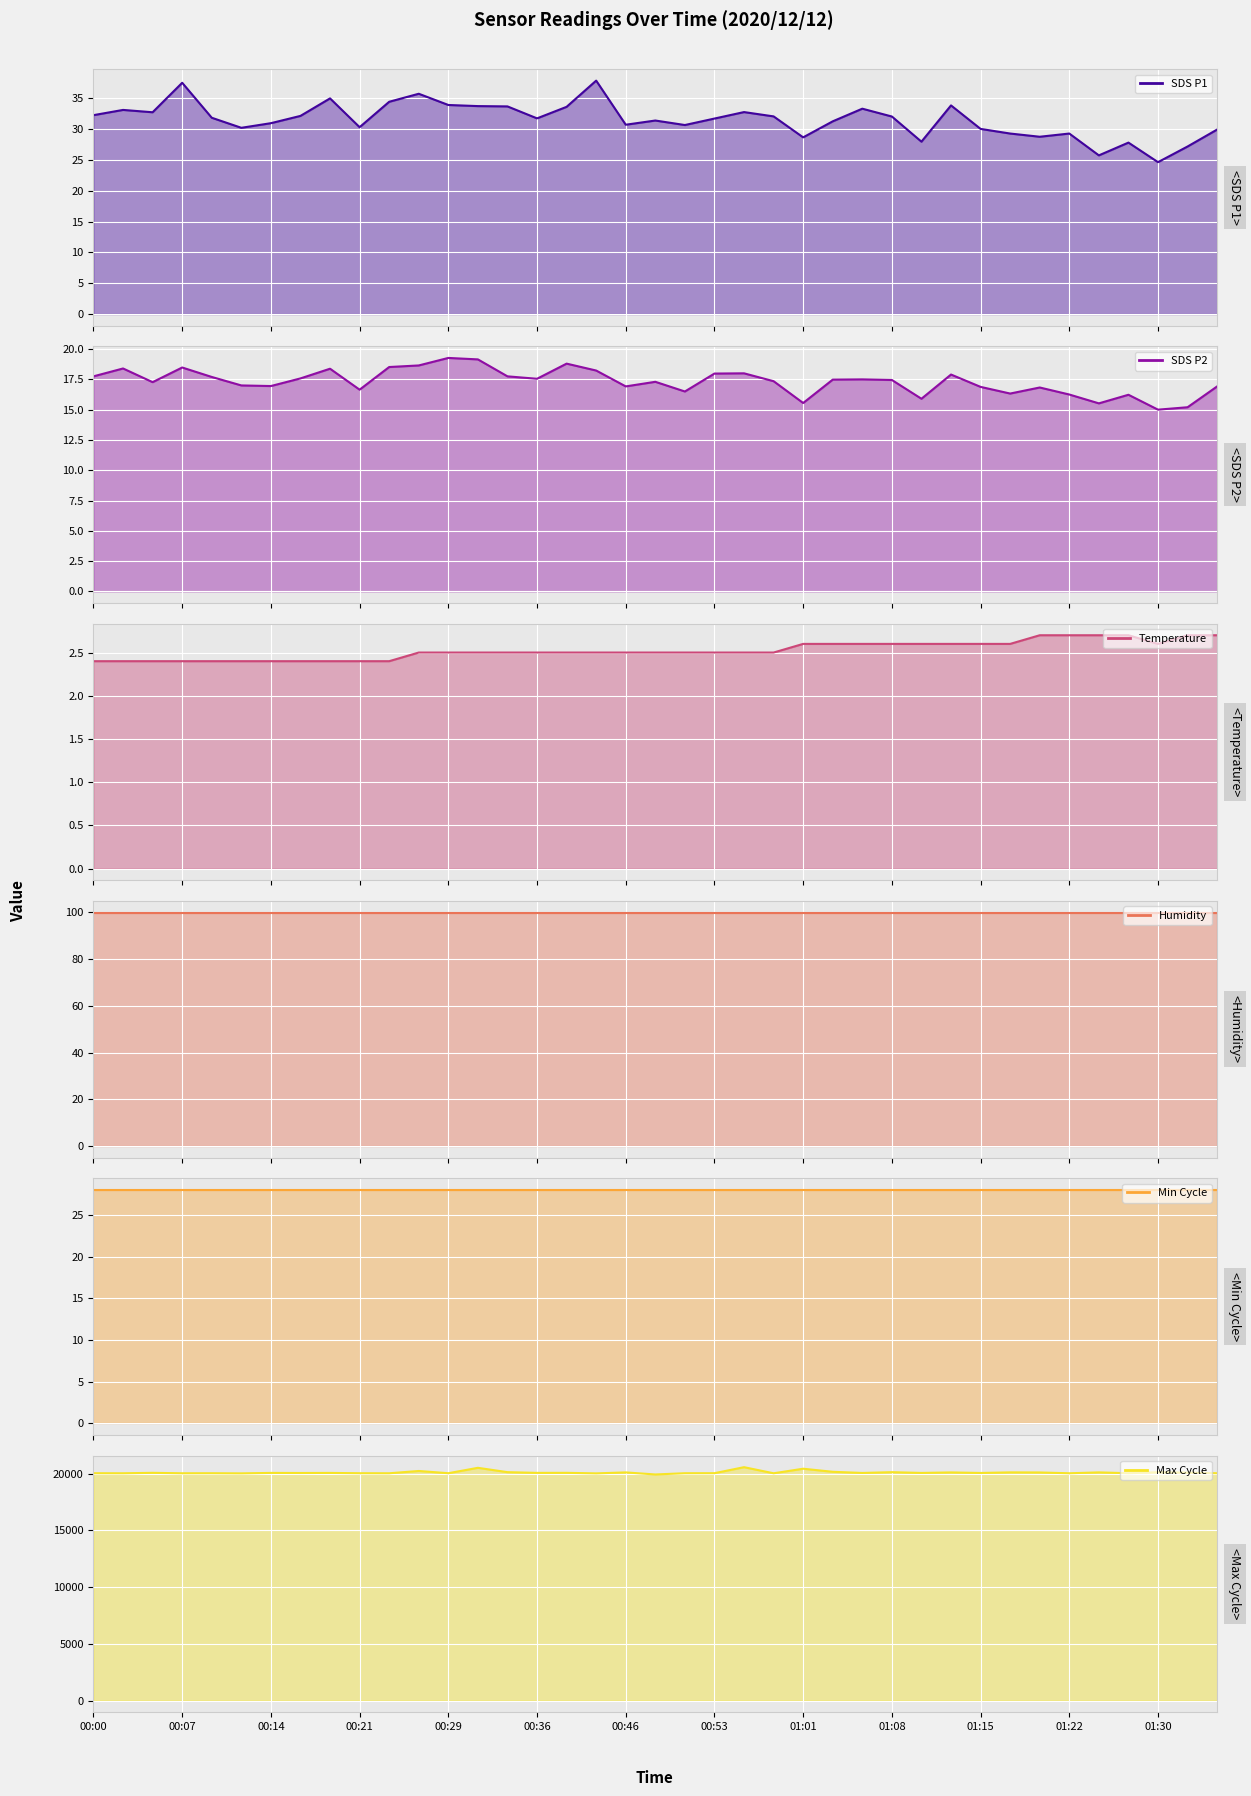

True or false: SDS_P2 has more than 2 interior local peaks.

True